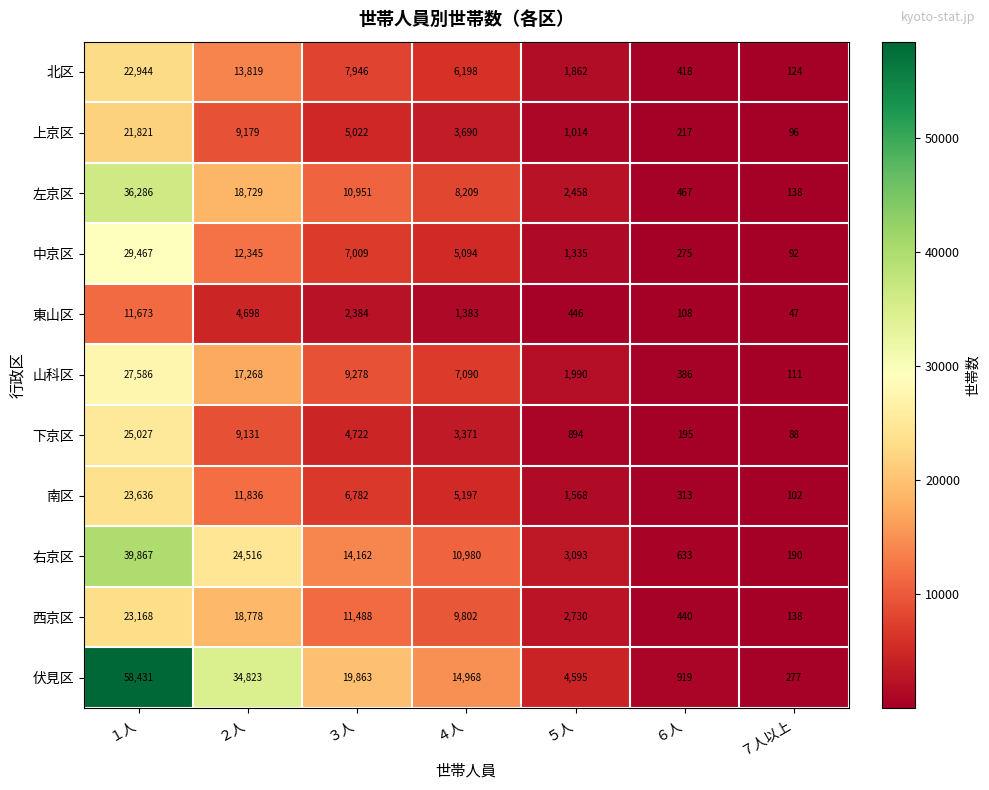

Which series changed the most between ５人 and ６人?

伏見区